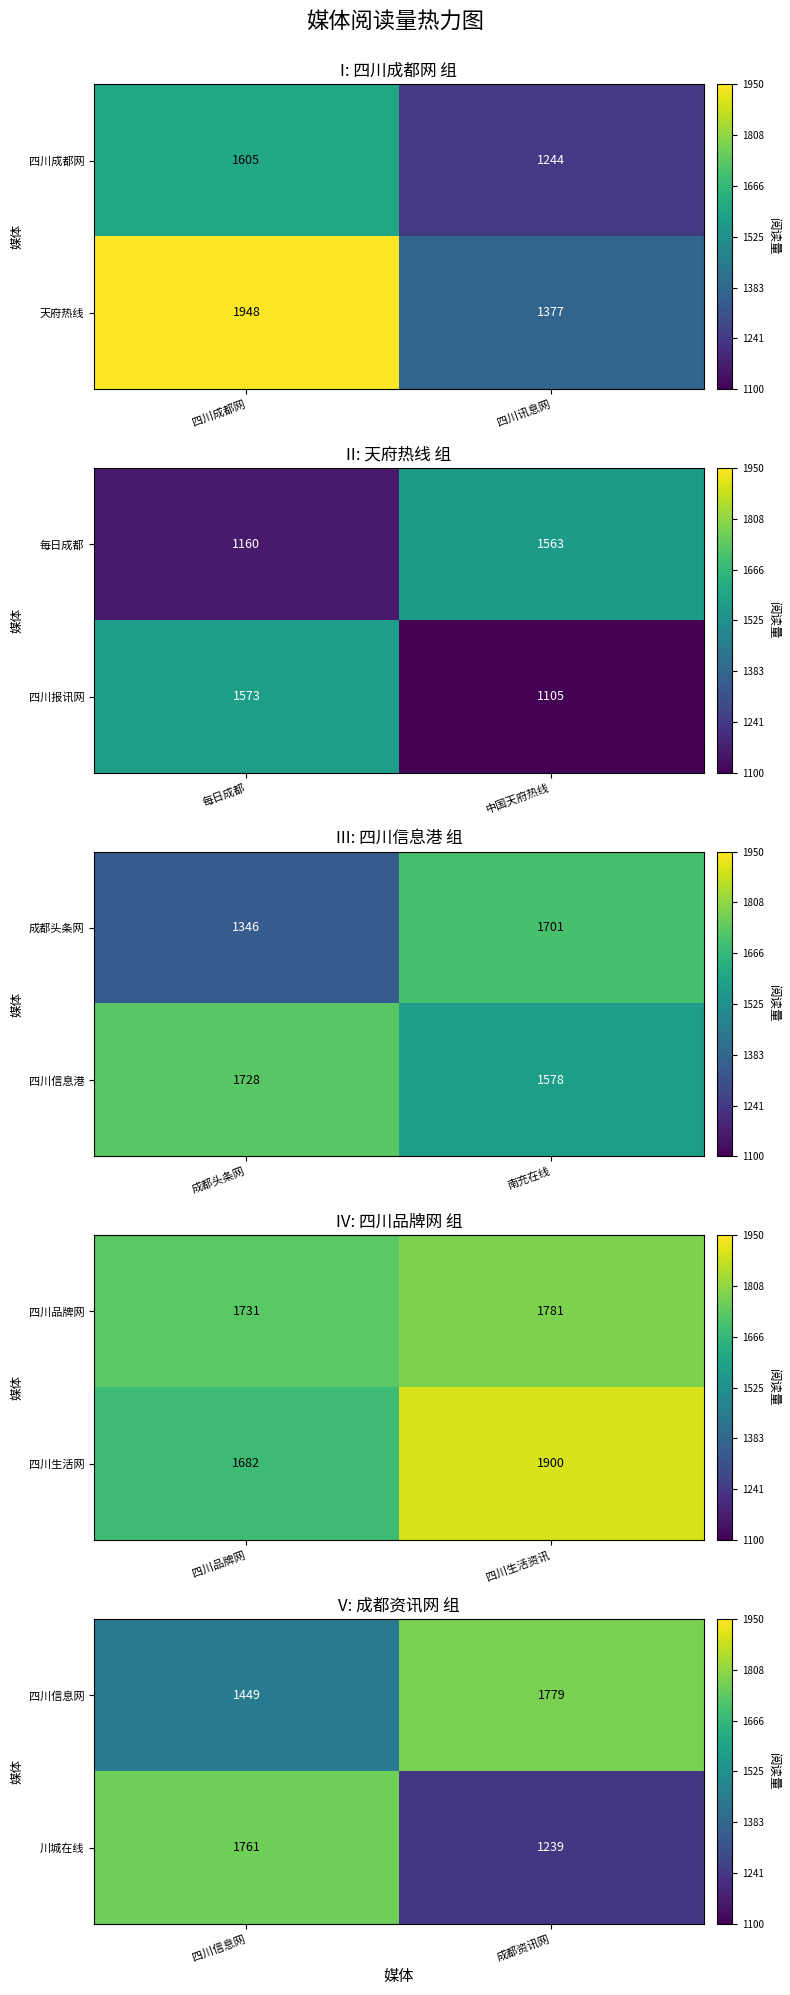

Rank the categories by 四川信息网 value from highest to lowest.

成都资讯网, 四川信息网